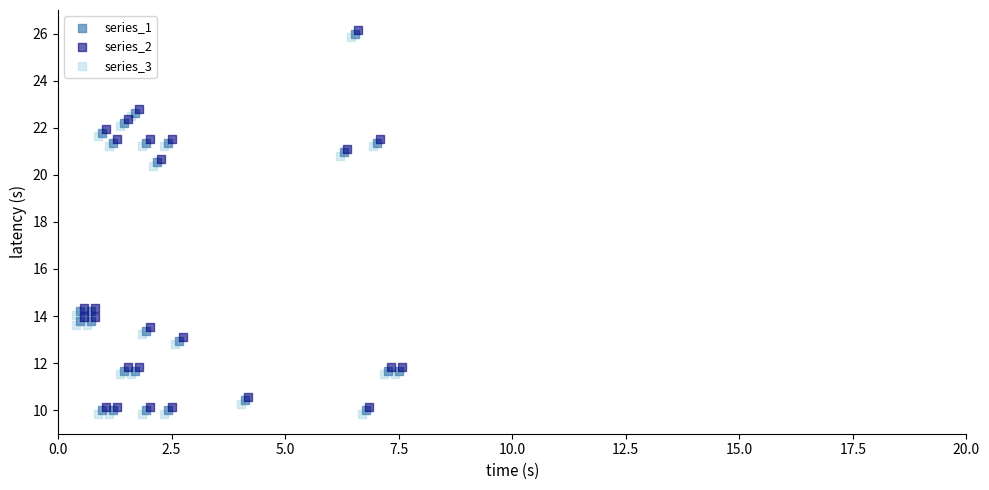

What are all the series names shown in the legend?

series_1, series_2, series_3